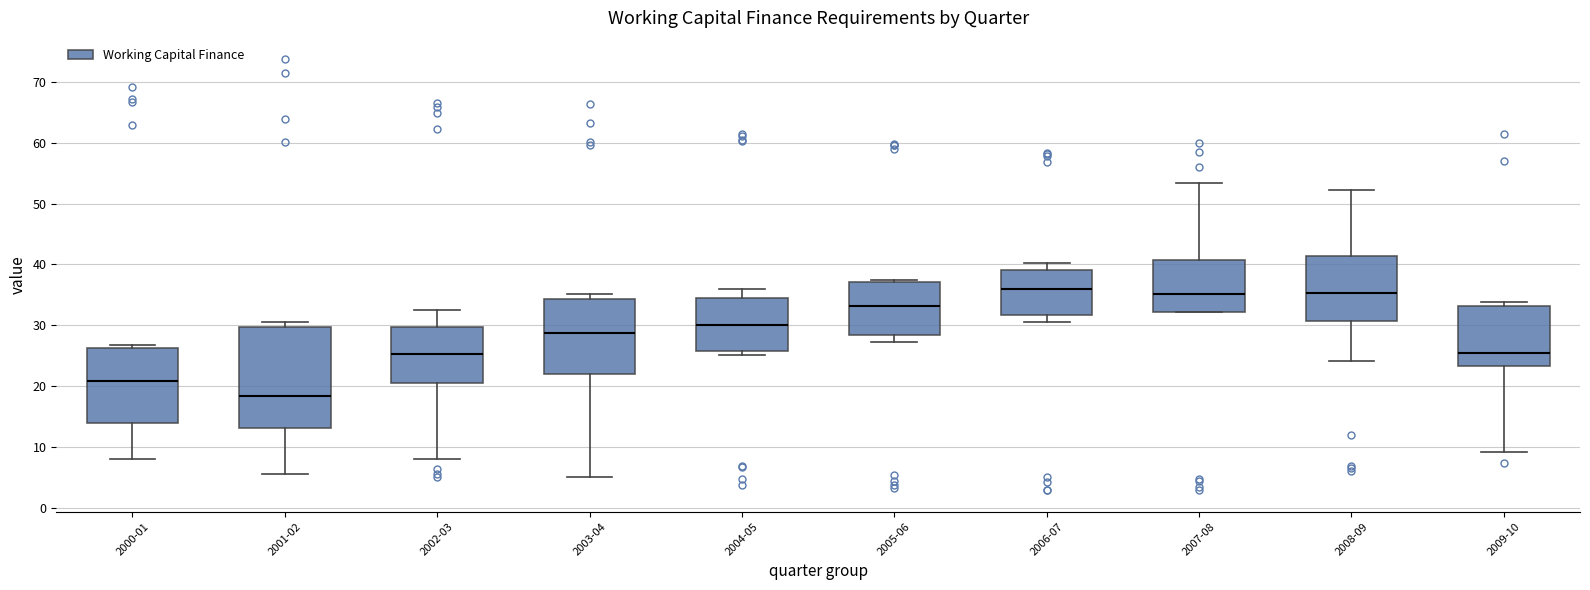

Reading left to right, transcribe this box plot: for each box, give where its median line is, the range the box spans, and where its two whiskers end, as read against the y-axis. The values are not printed on the chart, so give them approximately, as read against the axis.

2000-01: median 21, box 14 to 26, whiskers 8 to 27
2001-02: median 18, box 13 to 30, whiskers 6 to 31
2002-03: median 25, box 21 to 30, whiskers 8 to 33
2003-04: median 29, box 22 to 34, whiskers 5 to 35
2004-05: median 30, box 26 to 35, whiskers 25 to 36
2005-06: median 33, box 28 to 37, whiskers 27 to 37
2006-07: median 36, box 32 to 39, whiskers 31 to 40
2007-08: median 35, box 32 to 41, whiskers 32 to 53
2008-09: median 35, box 31 to 41, whiskers 24 to 52
2009-10: median 25, box 23 to 33, whiskers 9 to 34